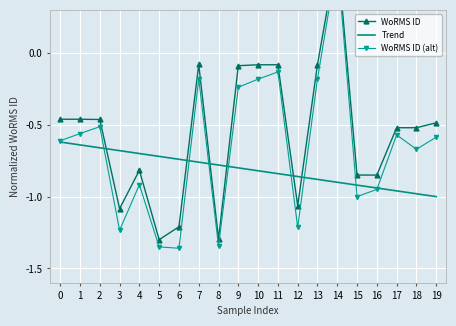

Which series changed the most between 0 and 6?

WoRMS ID